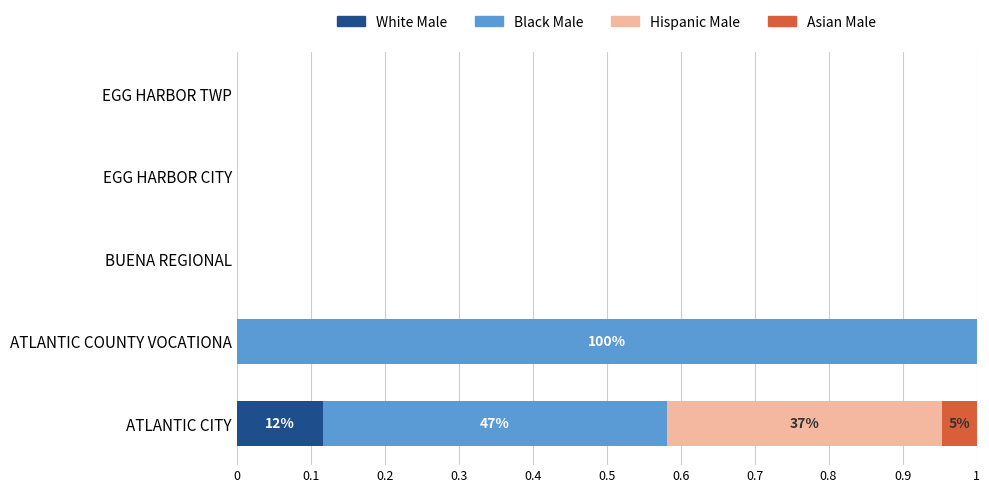

At which label does White Male reach its peak?

ATLANTIC CITY